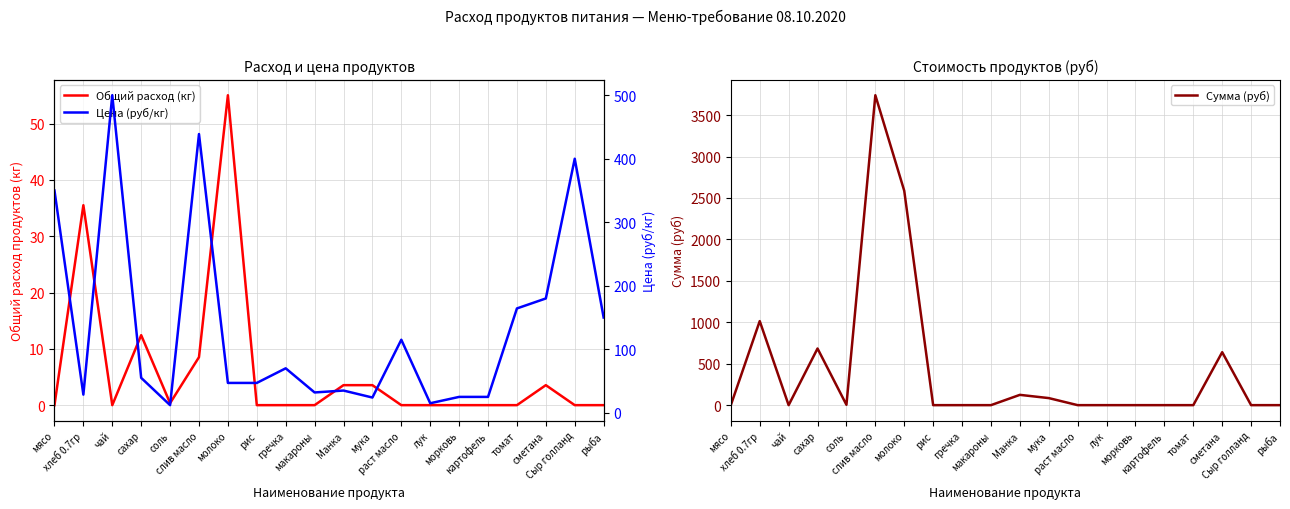

What position from the left is соль?

5